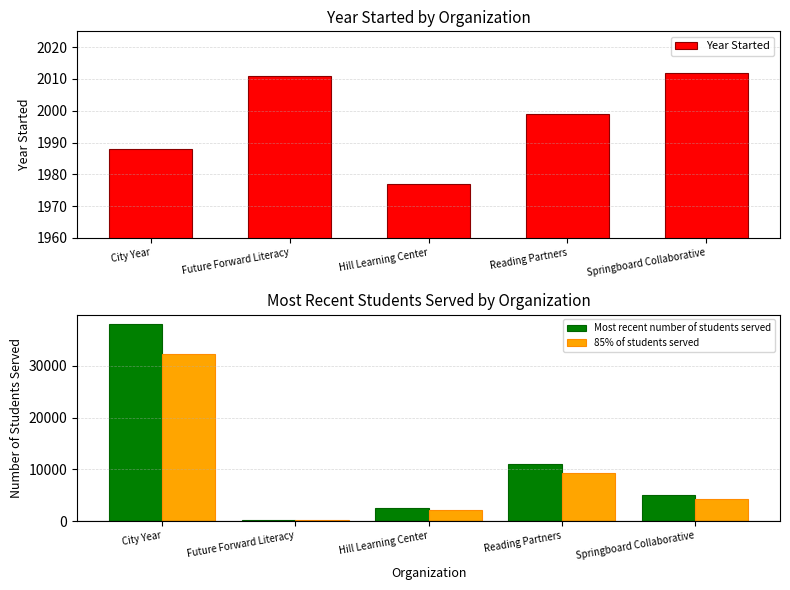

At how many categories does at least one series exceed 5272?

2